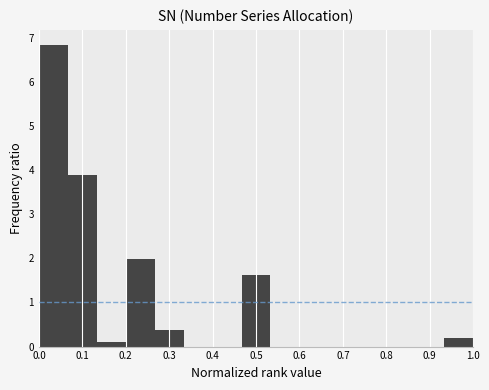

Reading left to right, transcribe this chart: for each bar, give the range it covers on the x-axis and its height. Neither the bar edges nor the heights are printed on the chart, so give them approximately, as read against the axes.

0.00 to 0.07: 6.8
0.07 to 0.13: 3.9
0.13 to 0.20: under 0.1
0.20 to 0.27: 2.0
0.27 to 0.33: 0.4
0.33 to 0.40: 0
0.40 to 0.47: 0
0.47 to 0.53: 1.6
0.53 to 0.60: 0
0.60 to 0.67: 0
0.67 to 0.73: 0
0.73 to 0.80: 0
0.80 to 0.87: 0
0.87 to 0.93: 0
0.93 to 1.00: 0.2